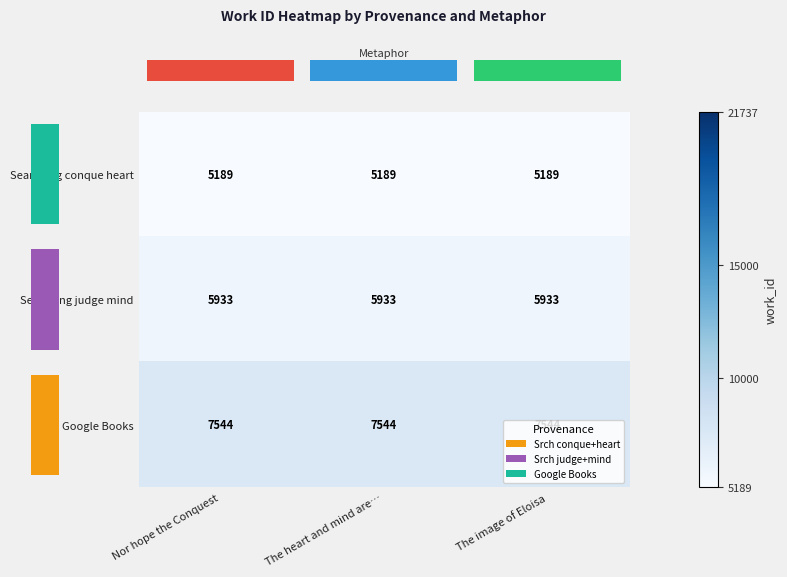

True or false: Google Books has a value of 12363 at Nor hope the Conquest.

False